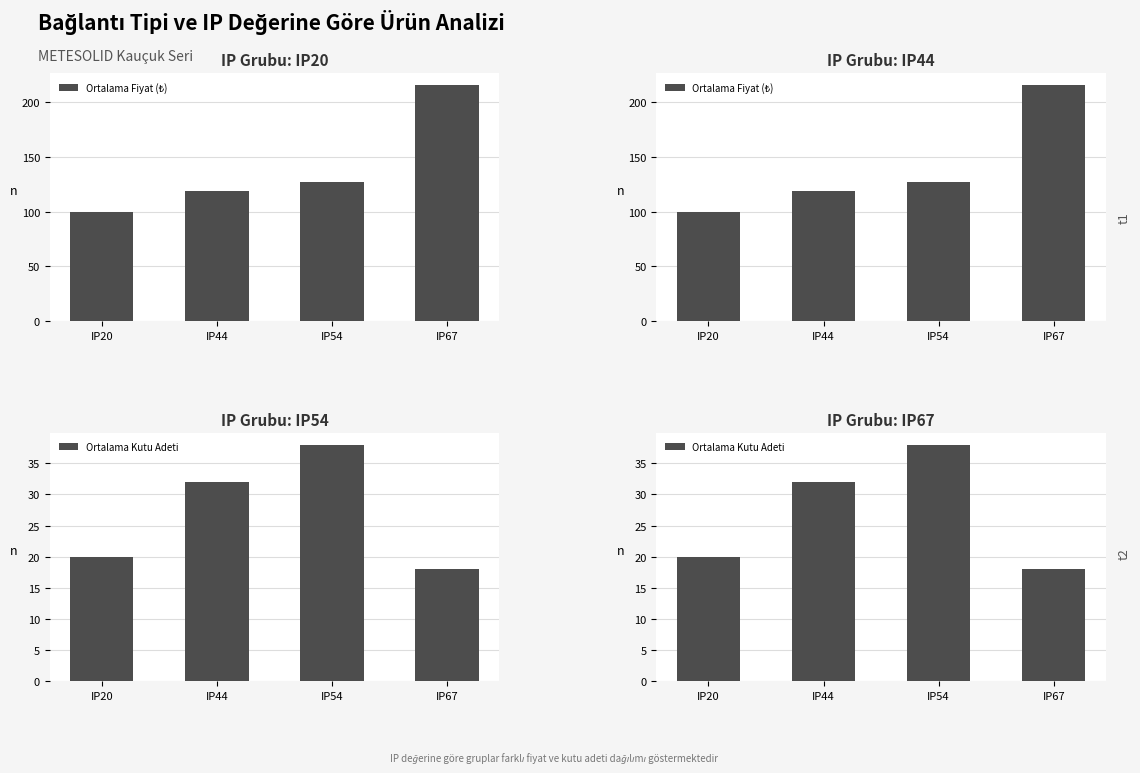

Read the Ortalama Kutu Adeti value at IP54.

38.0